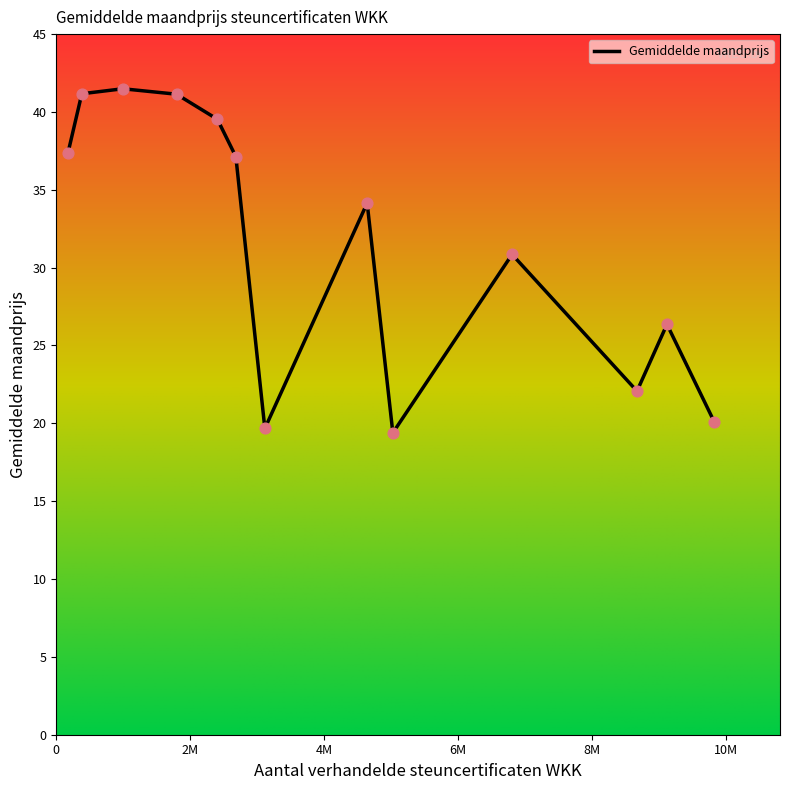

What is the greatest value displayed?

41.5